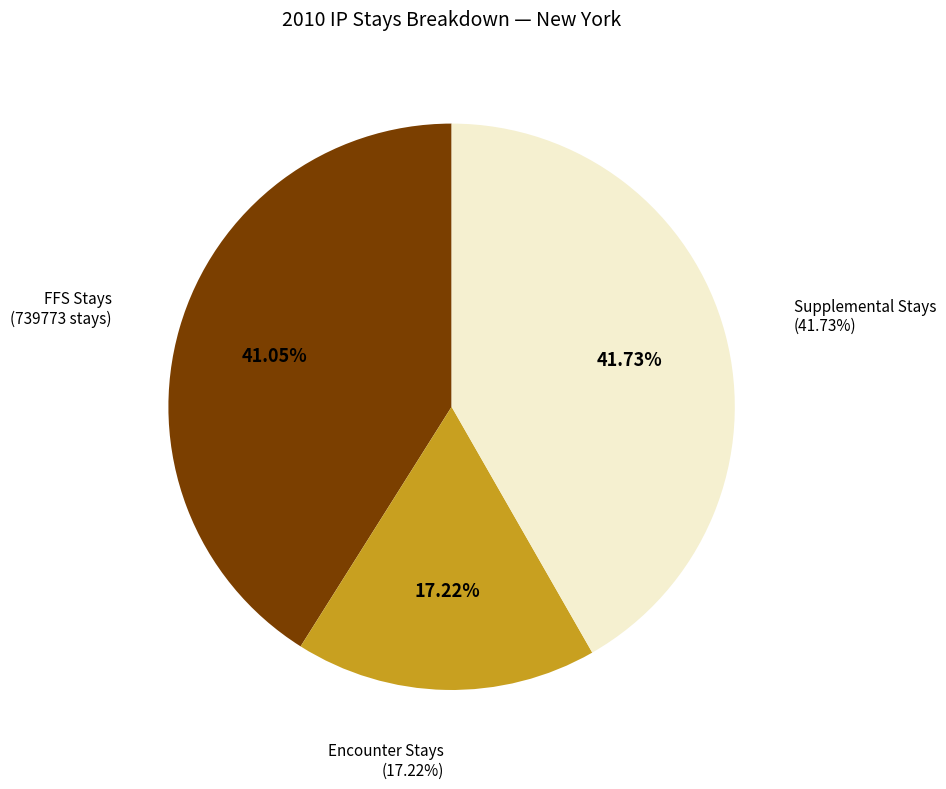

What is the change in value from % Supplemental Stays to % FFS Stays?

-0.7